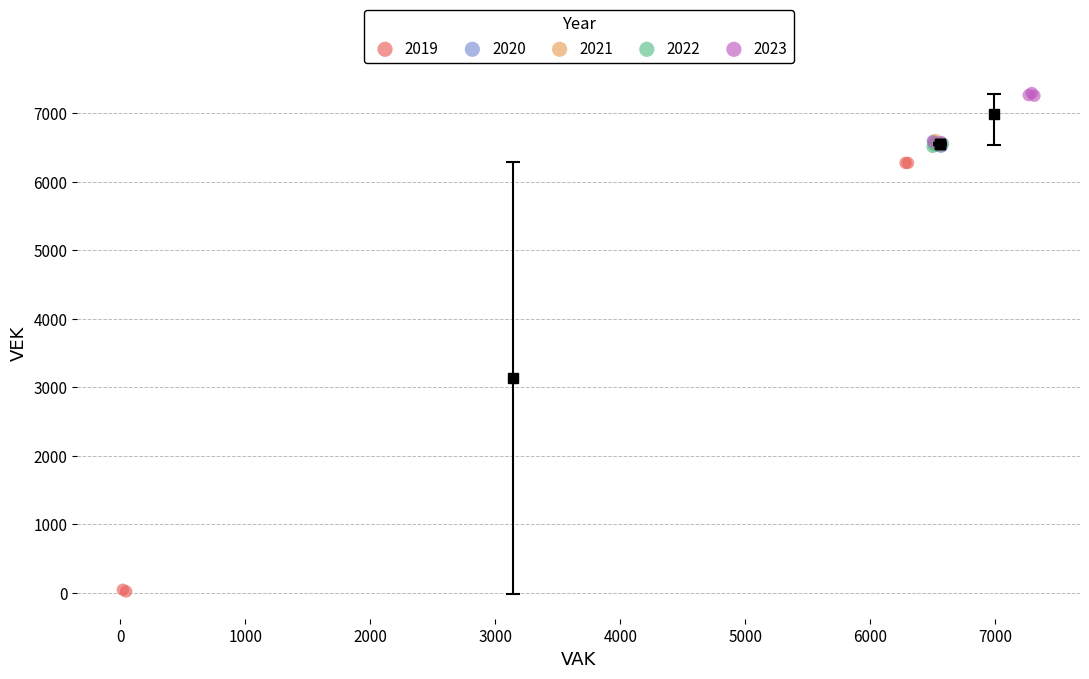

Which series contains the highest Y value?

2023